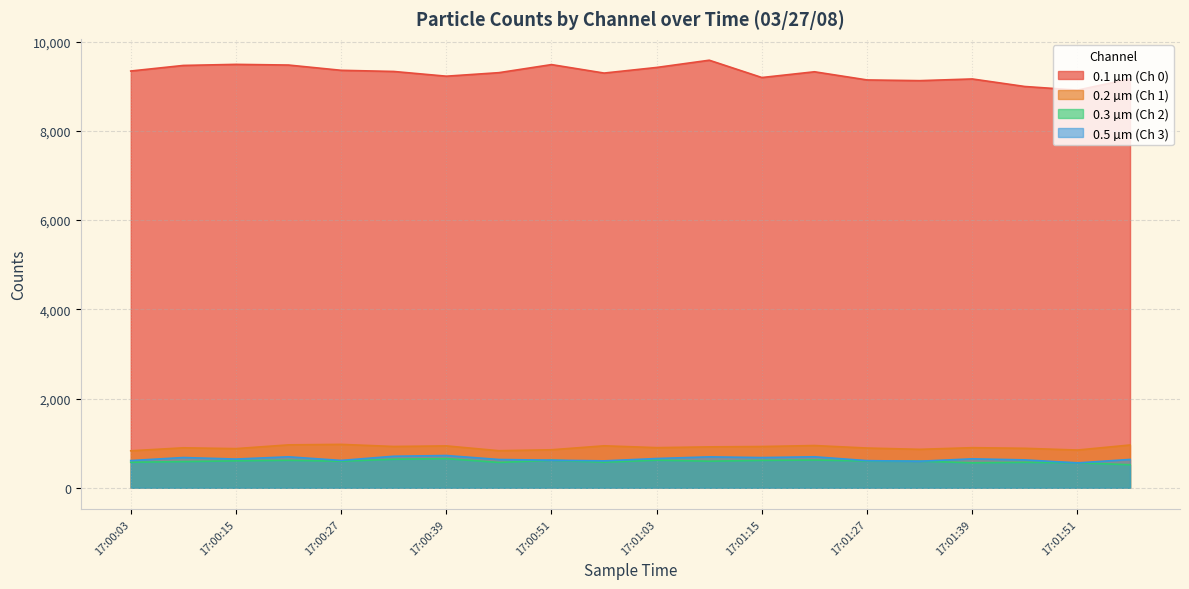

In 0.3 µm (Ch 2), how many points are higher than both neighbors (excluding endpoints)?

6